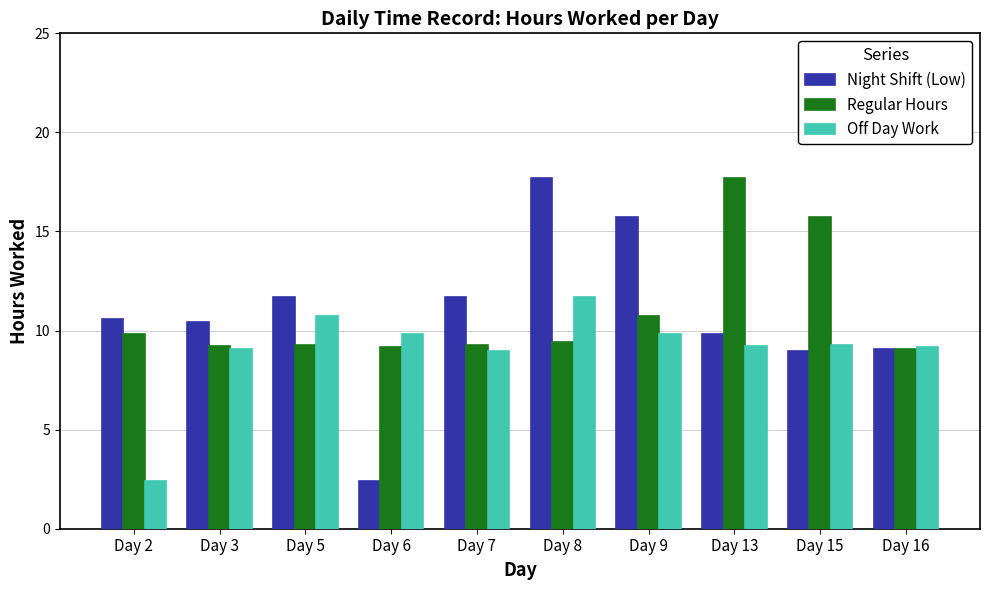

At which category is the sum across all series the highest?

Day 8